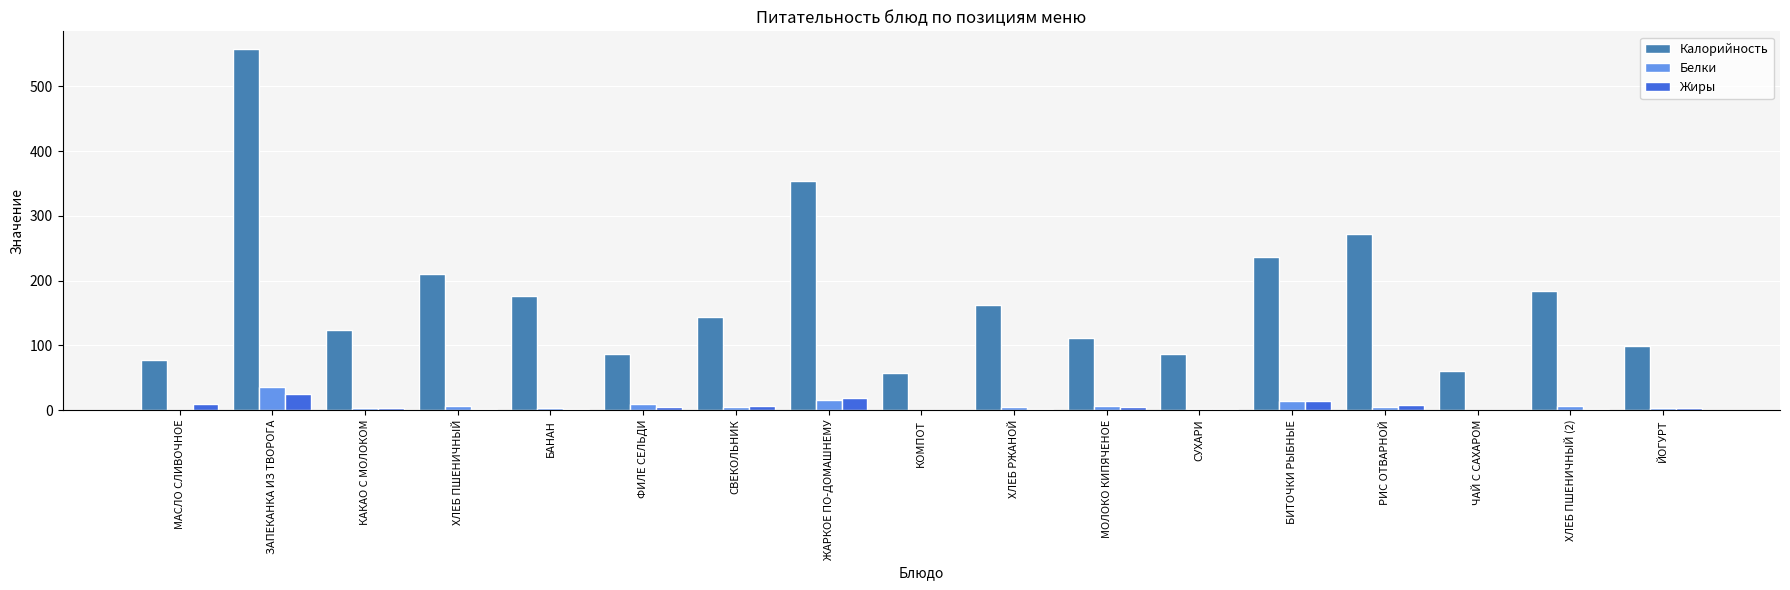

What is the maximum value for Жиры?

25